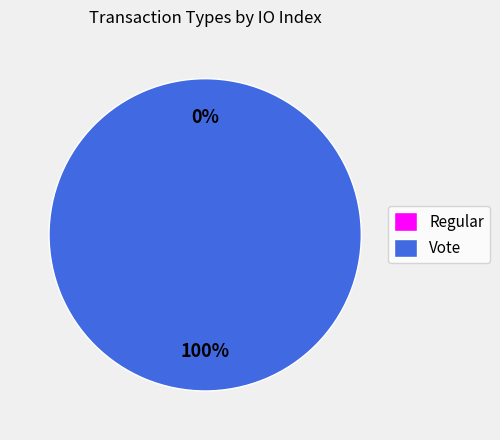

To the nearest percent, what is the combined percentage of Regular and Vote?

100%